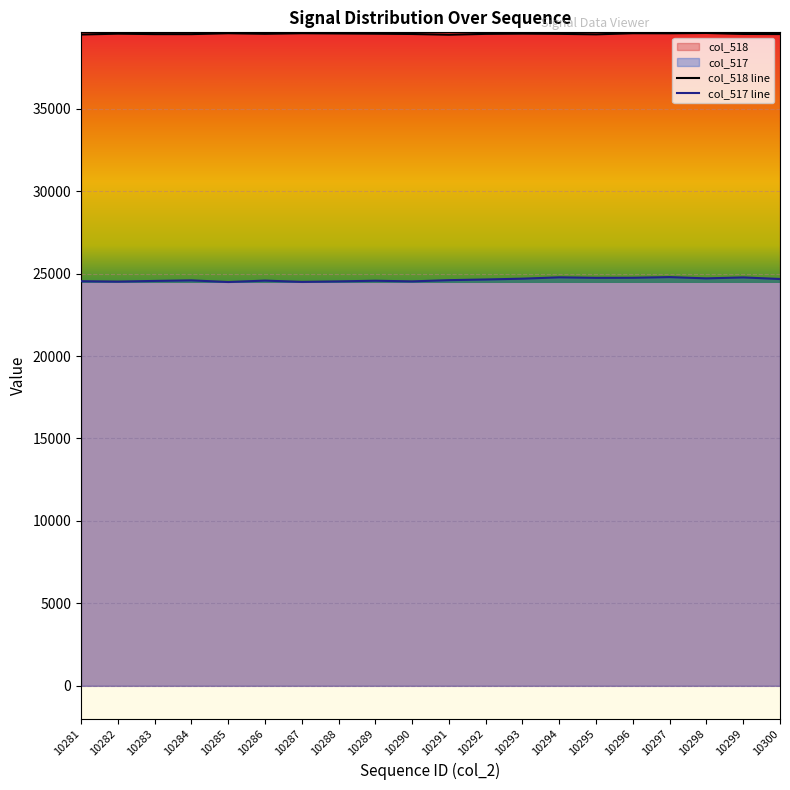

Is the value of col_517 at 10293 greater than the value of col_518 at 10282?

No